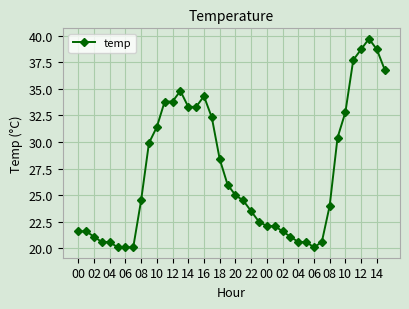

What is the minimum value shown in the chart?

20.1